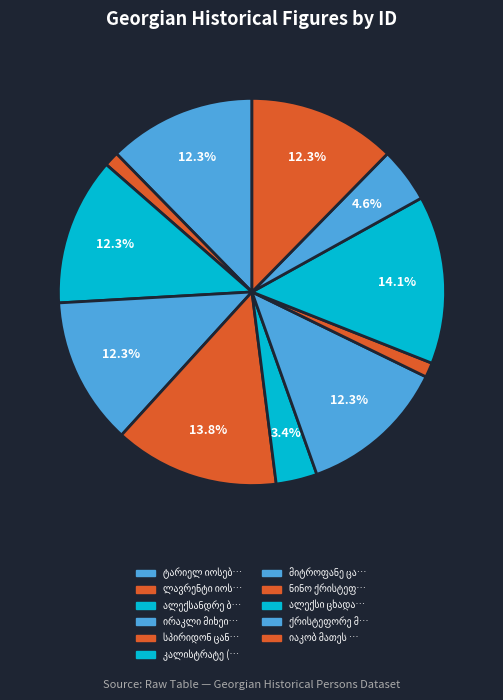

How much of the chart is everything except ქრისტეფორე მურმანის ძე ციცქიშვილი?

95.4%